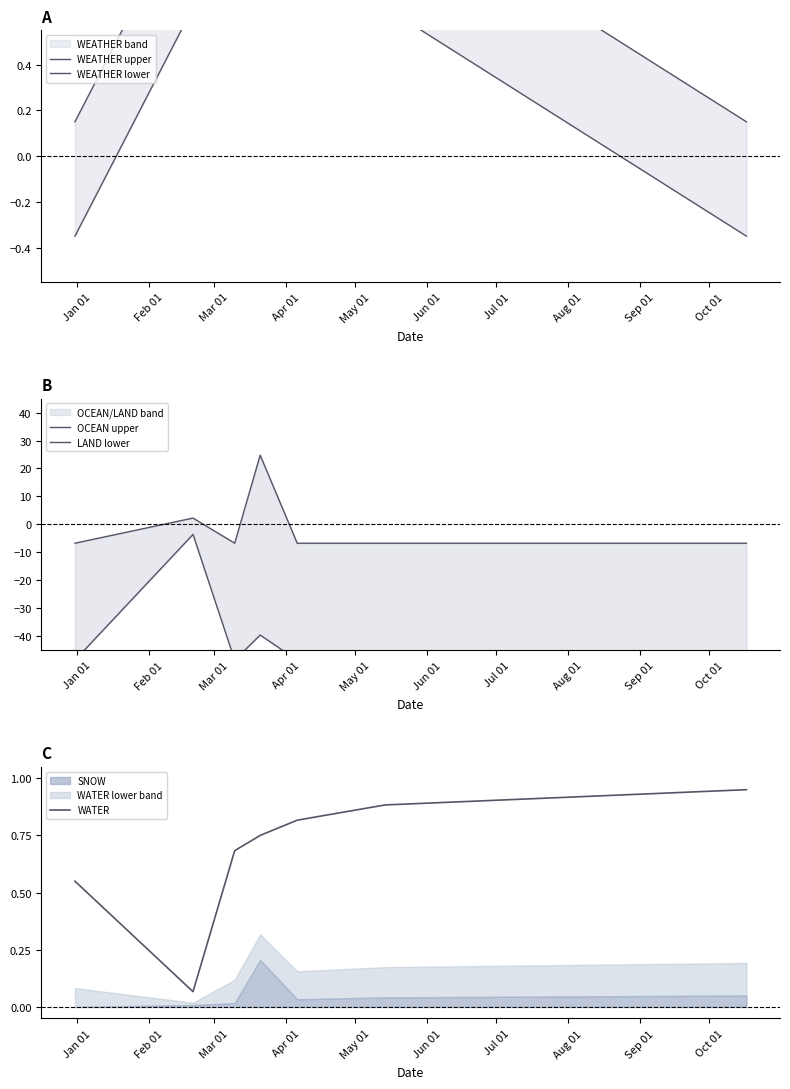

True or false: WEATHER upper and LAND lower intersect in this chart.

False